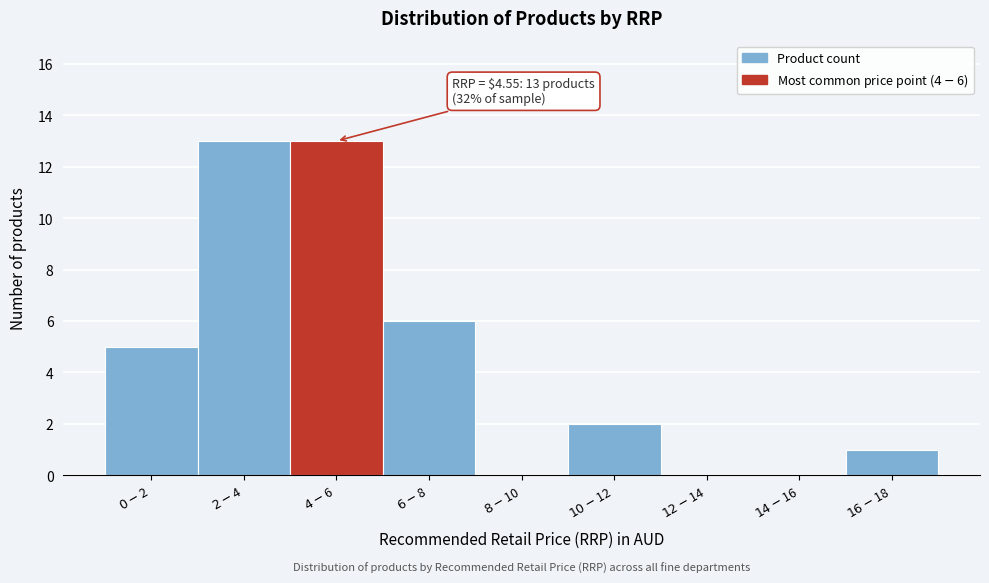

What is the sum of all values?

40